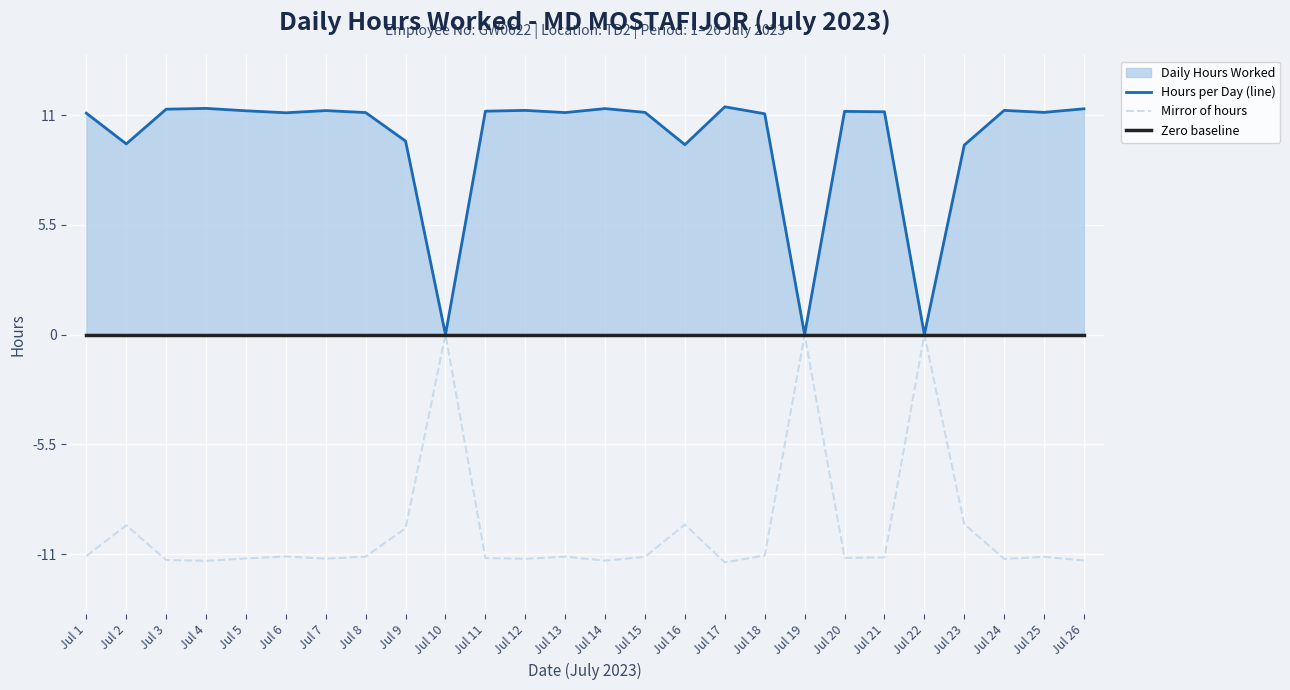

True or false: Mirror of hours has a value of -3.8 at Jul 22.

False